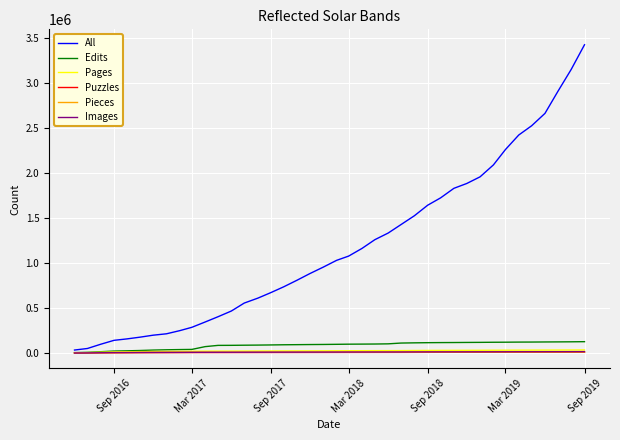

Which series has the largest total across all categories?

All